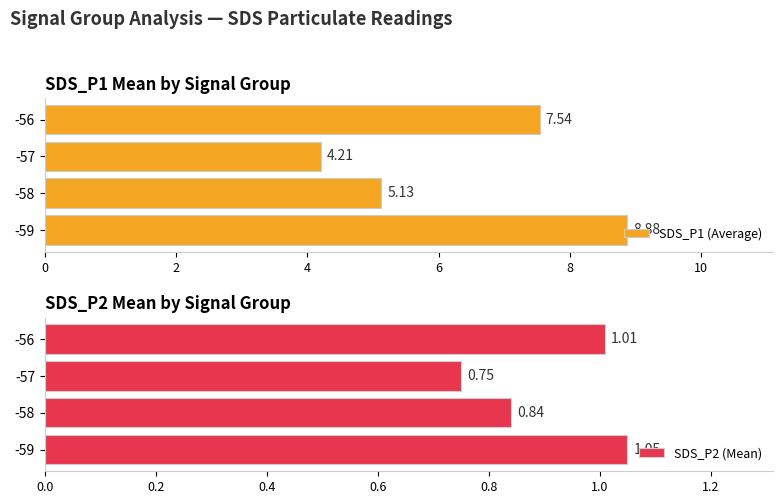

What is the sum of all SDS_P1 (Average) values?

25.8